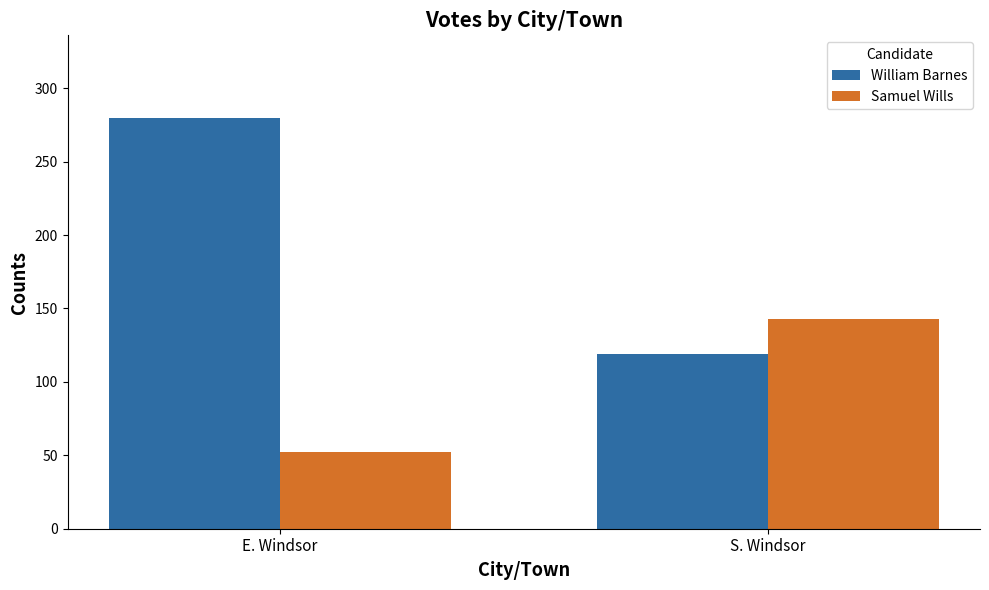

How many bars are there in each group?

2